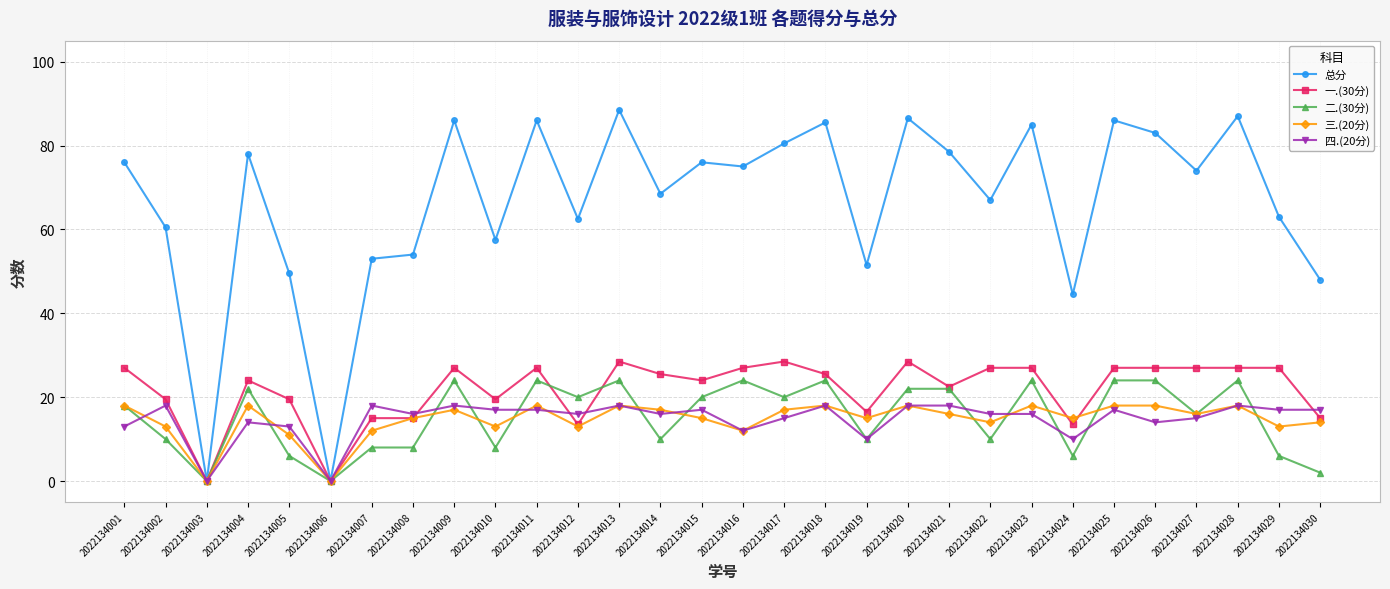

Which series changed the most between 2022134015 and 2022134025?

总分